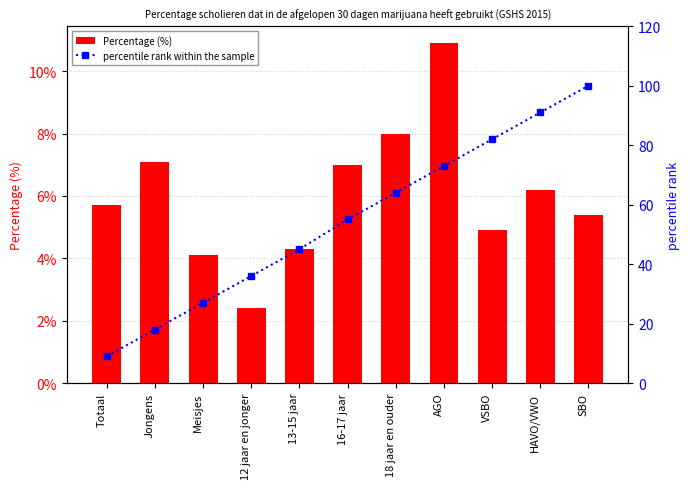

Where is Percentage (%) nearest to the value 0?

12 jaar en jonger